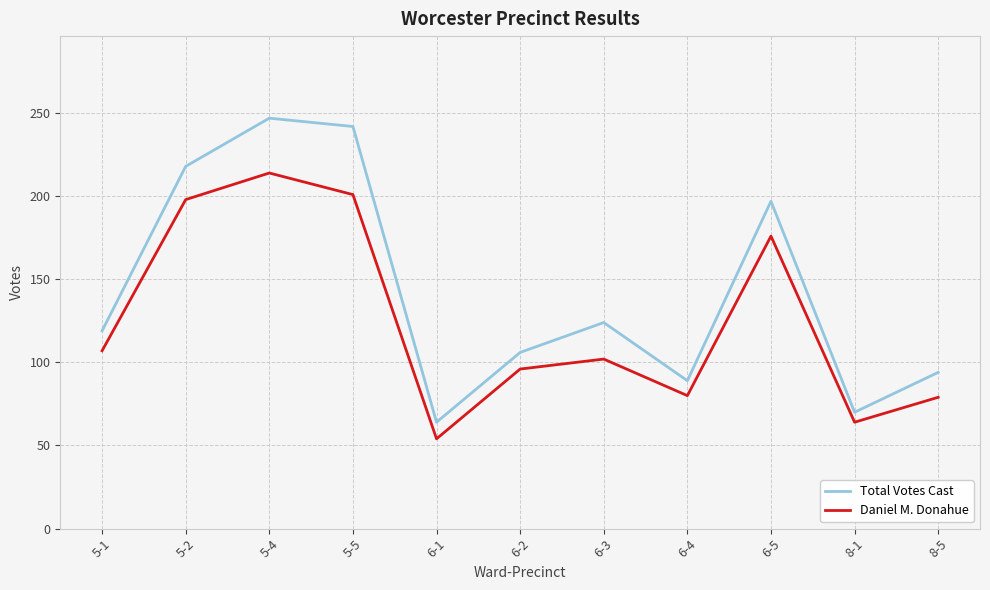

True or false: Total Votes Cast and Daniel M. Donahue cross at least once.

False